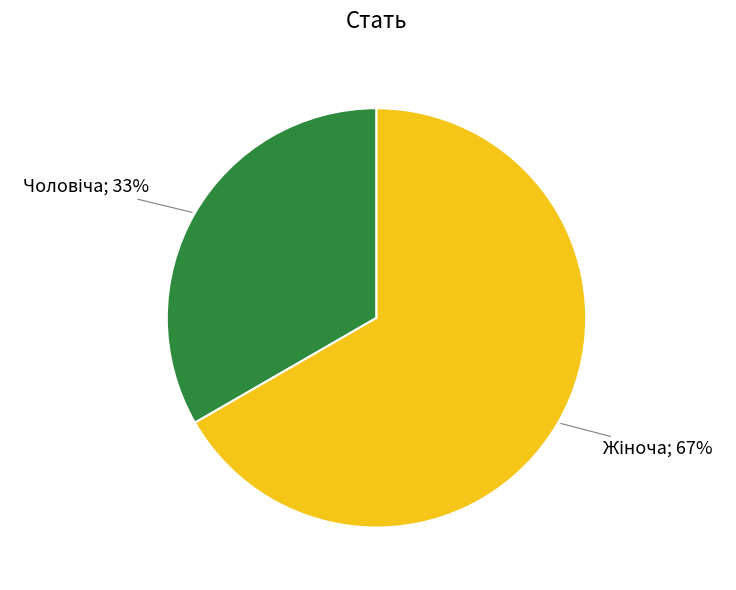

To the nearest percent, what is the average slice percentage?

50%